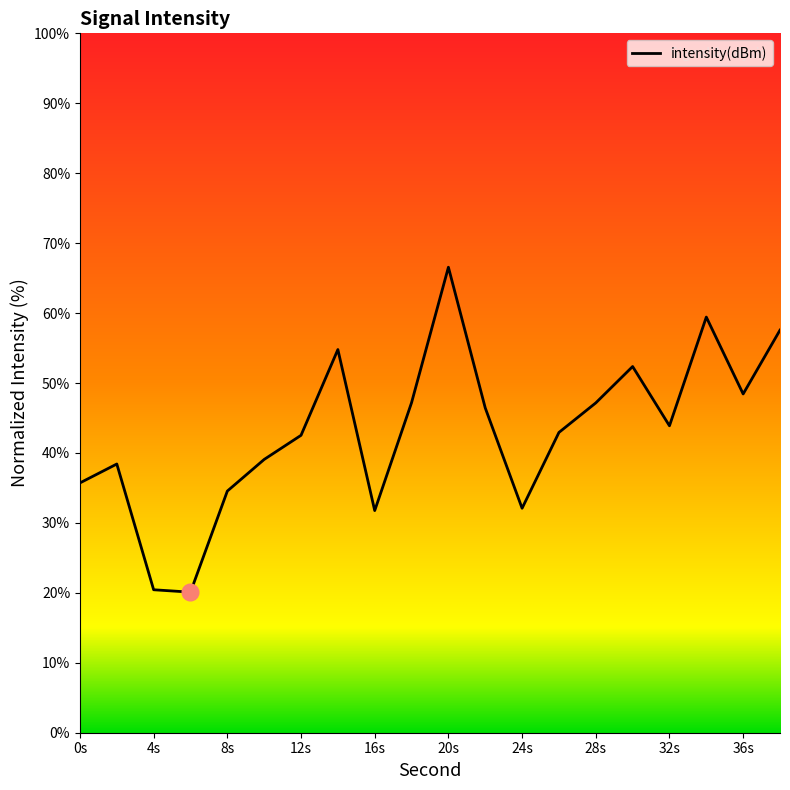

What is the difference between the maximum and minimum values?

46.5